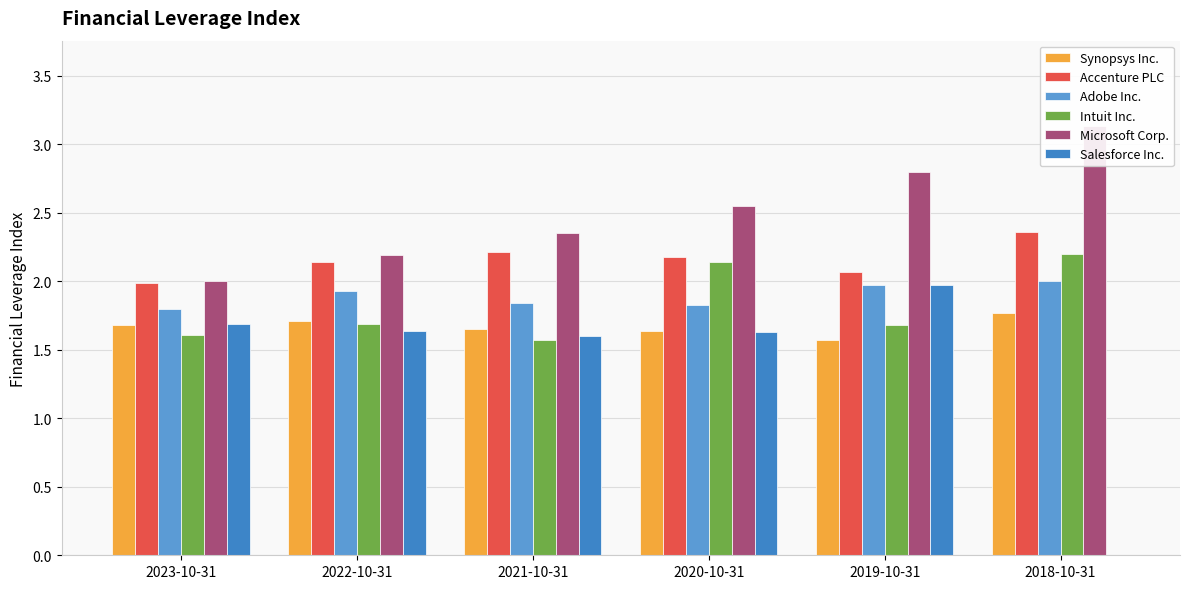

At which category is the sum across all series the highest?

2019-10-31